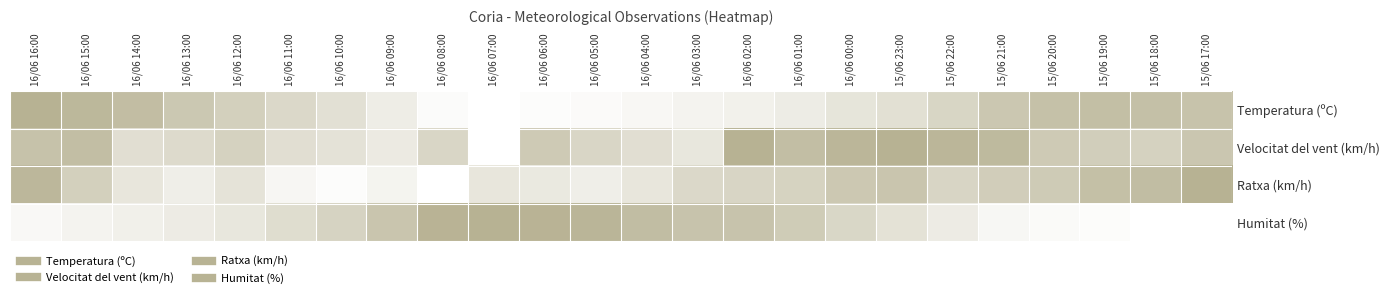

Reading left to right, extract all data points from this chart.

Temperatura (ºC): 16/06 16:00=1.0	16/06 15:00=0.9	16/06 14:00=0.8	16/06 13:00=0.7	16/06 12:00=0.6	16/06 11:00=0.5	16/06 10:00=0.4	16/06 09:00=0.2	16/06 08:00=0.0	16/06 07:00=0.0	16/06 06:00=0.0	16/06 05:00=0.1	16/06 04:00=0.1	16/06 03:00=0.2	16/06 02:00=0.2	16/06 01:00=0.2	16/06 00:00=0.3	15/06 23:00=0.4	15/06 22:00=0.5	15/06 21:00=0.7	15/06 20:00=0.8	15/06 19:00=0.8	15/06 18:00=0.8	15/06 17:00=0.8
Velocitat del vent (km/h): 16/06 16:00=0.8	16/06 15:00=0.8	16/06 14:00=0.4	16/06 13:00=0.5	16/06 12:00=0.6	16/06 11:00=0.4	16/06 10:00=0.4	16/06 09:00=0.3	16/06 08:00=0.5	16/06 07:00=0.0	16/06 06:00=0.7	16/06 05:00=0.5	16/06 04:00=0.4	16/06 03:00=0.3	16/06 02:00=1.0	16/06 01:00=0.8	16/06 00:00=0.9	15/06 23:00=1.0	15/06 22:00=0.9	15/06 21:00=0.9	15/06 20:00=0.7	15/06 19:00=0.6	15/06 18:00=0.6	15/06 17:00=0.7
Ratxa (km/h): 16/06 16:00=0.9	16/06 15:00=0.6	16/06 14:00=0.3	16/06 13:00=0.2	16/06 12:00=0.4	16/06 11:00=0.1	16/06 10:00=0.0	16/06 09:00=0.1	16/06 08:00=0.0	16/06 07:00=0.3	16/06 06:00=0.3	16/06 05:00=0.2	16/06 04:00=0.3	16/06 03:00=0.5	16/06 02:00=0.5	16/06 01:00=0.6	16/06 00:00=0.7	15/06 23:00=0.8	15/06 22:00=0.5	15/06 21:00=0.6	15/06 20:00=0.7	15/06 19:00=0.8	15/06 18:00=0.9	15/06 17:00=1.0
Humitat (%): 16/06 16:00=0.1	16/06 15:00=0.1	16/06 14:00=0.2	16/06 13:00=0.2	16/06 12:00=0.3	16/06 11:00=0.4	16/06 10:00=0.6	16/06 09:00=0.8	16/06 08:00=1.0	16/06 07:00=1.0	16/06 06:00=1.0	16/06 05:00=1.0	16/06 04:00=0.9	16/06 03:00=0.8	16/06 02:00=0.8	16/06 01:00=0.7	16/06 00:00=0.5	15/06 23:00=0.4	15/06 22:00=0.2	15/06 21:00=0.1	15/06 20:00=0.1	15/06 19:00=0.0	15/06 18:00=0.0	15/06 17:00=0.0